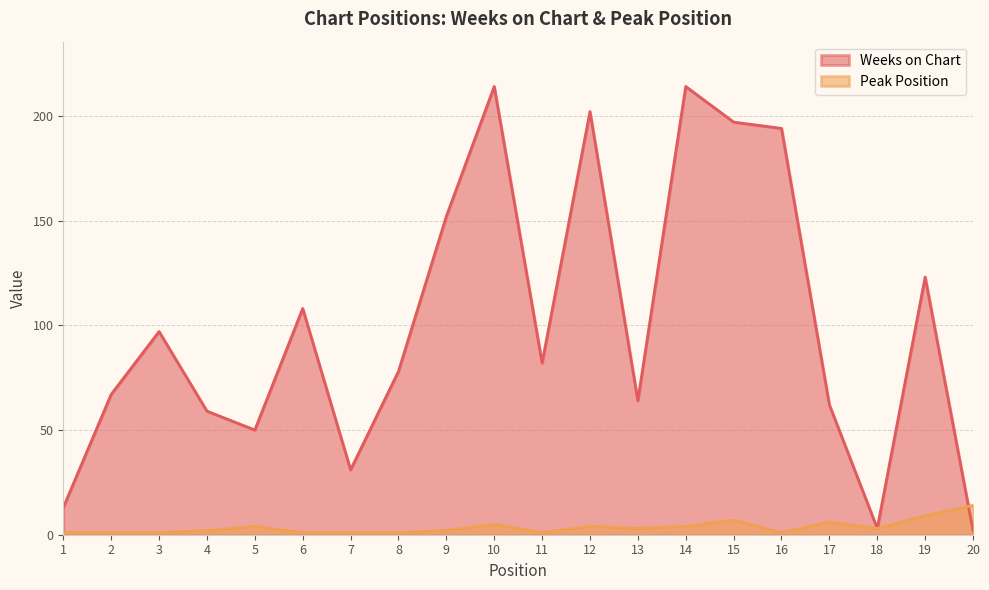

Which series has the largest total across all categories?

Weeks on Chart